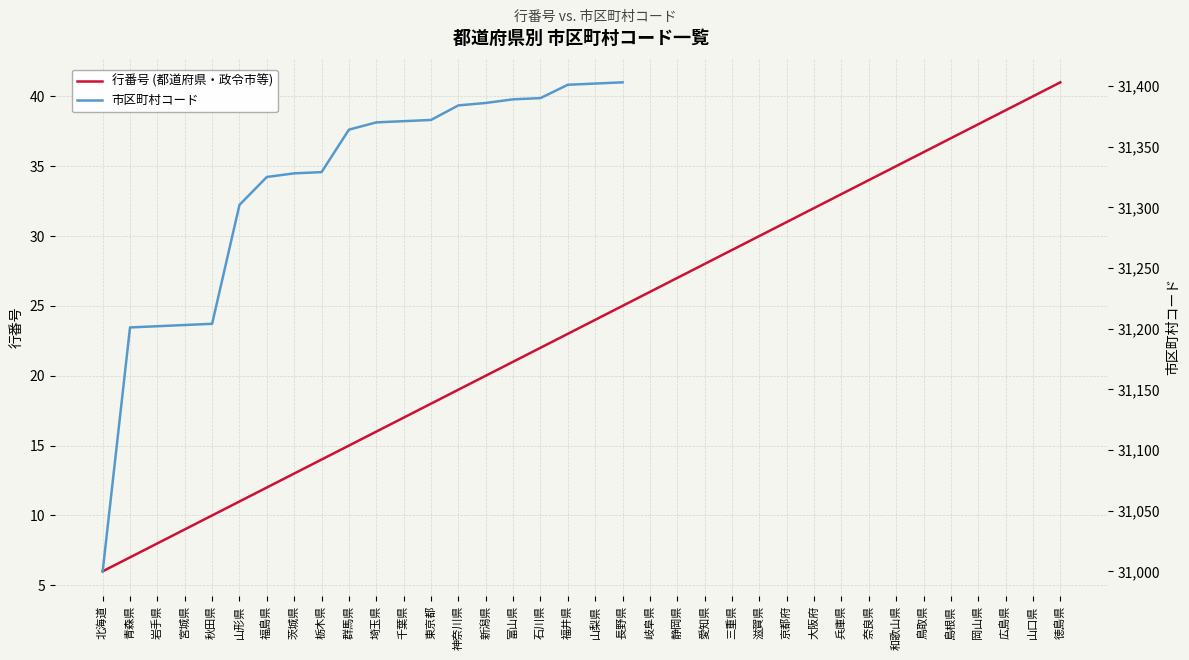

Between 埼玉県 and 広島県, which series saw the biggest shift?

行番号 (都道府県・政令市等)